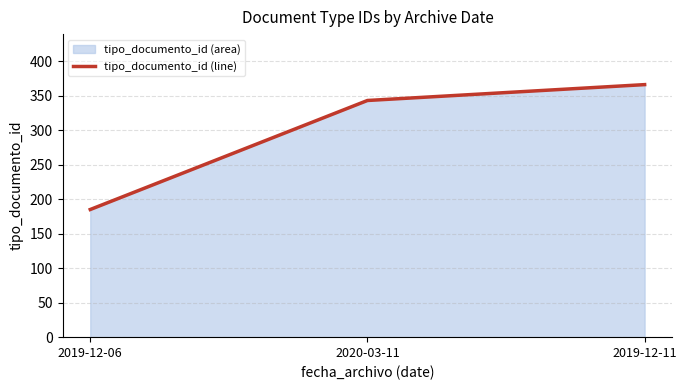

Reading left to right, list all the values displayed in this chart.

2019-12-06=185	2020-03-11=343	2019-12-11=366